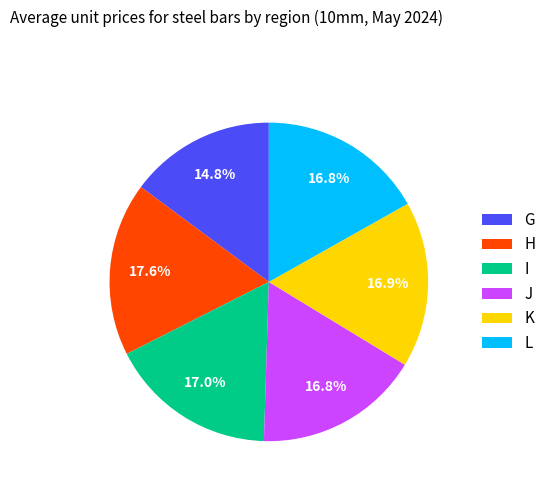

How much of the chart is everything except G?

85.2%